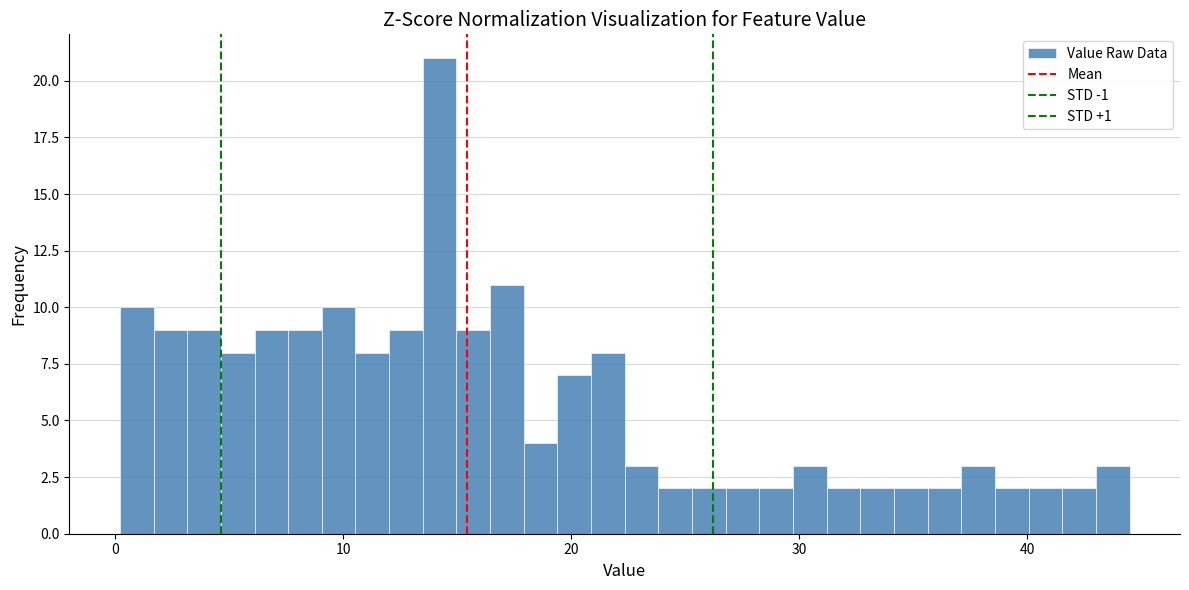

Around what value on the x-axis is the tallest bar? Give the approximate position of its centre, as read against the axis.

14